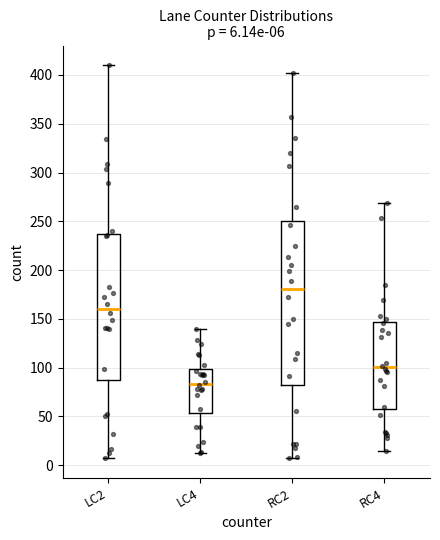

Comparing the boxes themselves (not the whiskers), which one is the tallest?

RC2